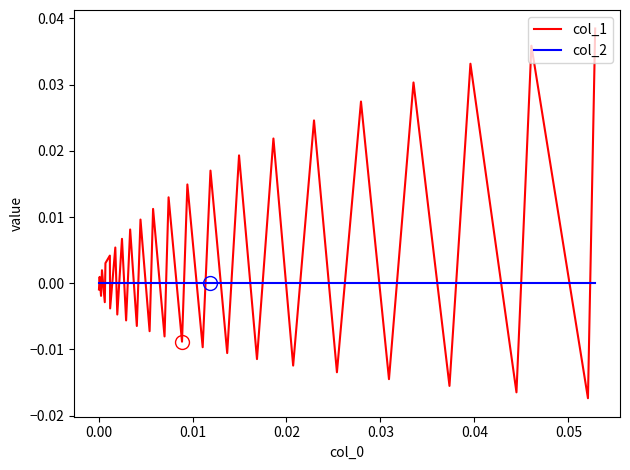

Which series has the largest total across all categories?

col_1